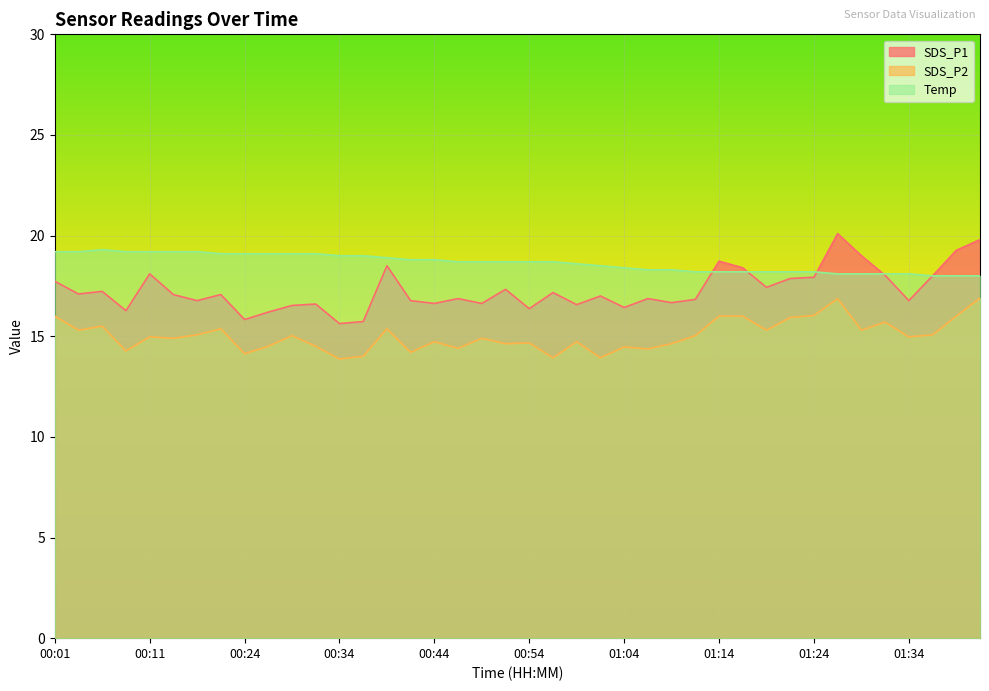

Which series has the widest spread of values?

SDS_P1